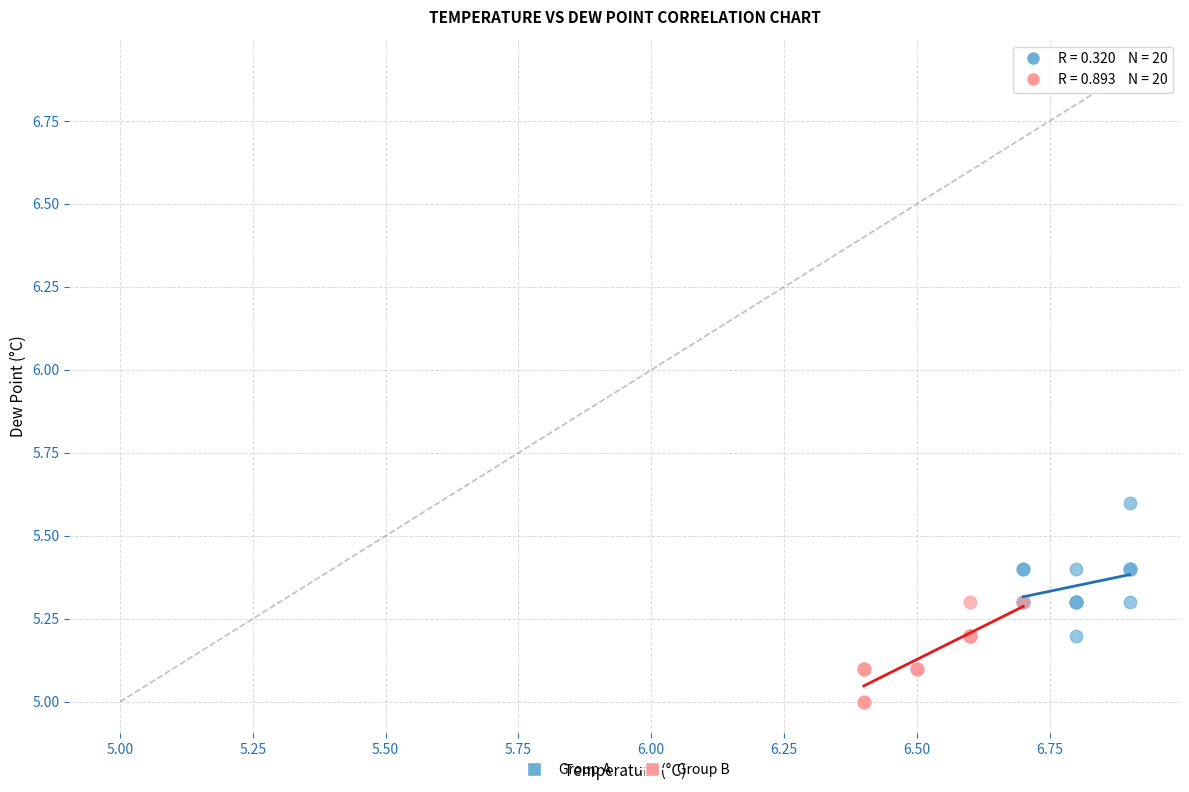

Which series has the largest Y range (max minus min)?

Group A